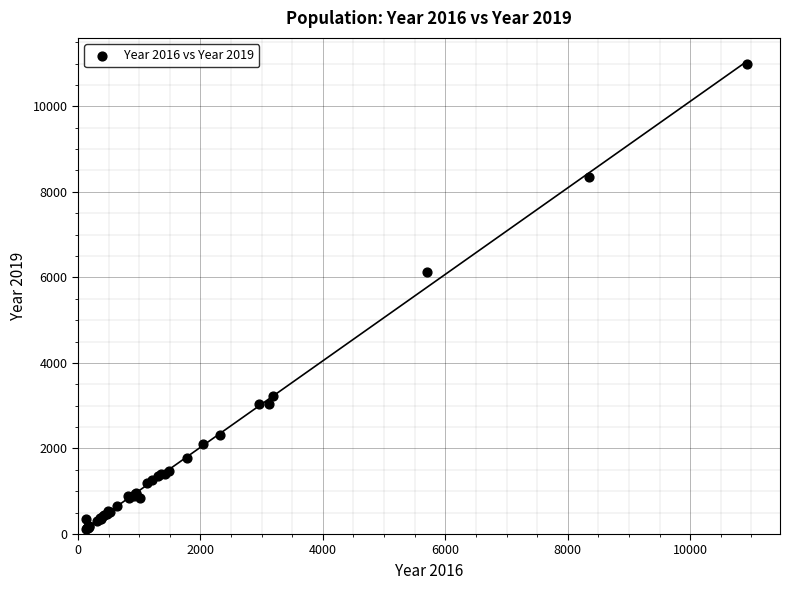

What Y value in the scatter plot is closest to 5559?

6129